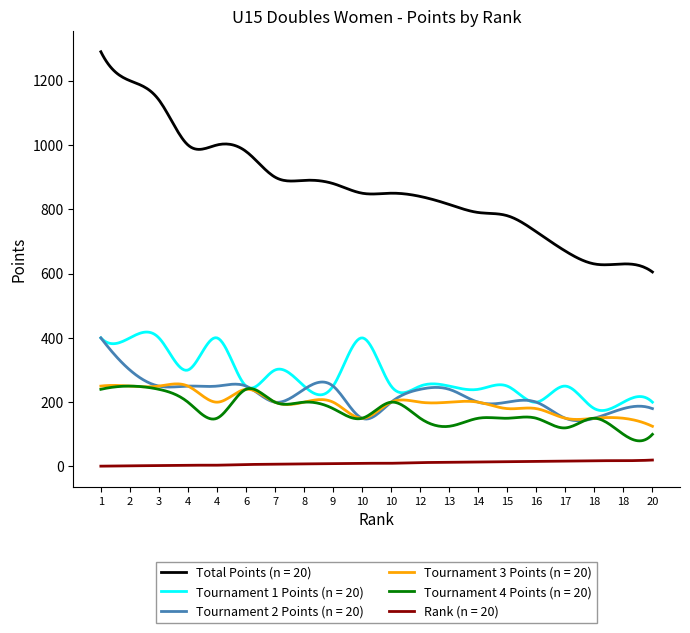

True or false: Rank (n = 20) and Tournament 2 Points (n = 20) intersect in this chart.

False